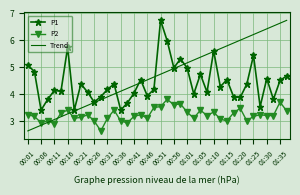

What is the minimum value for Trend?

2.6